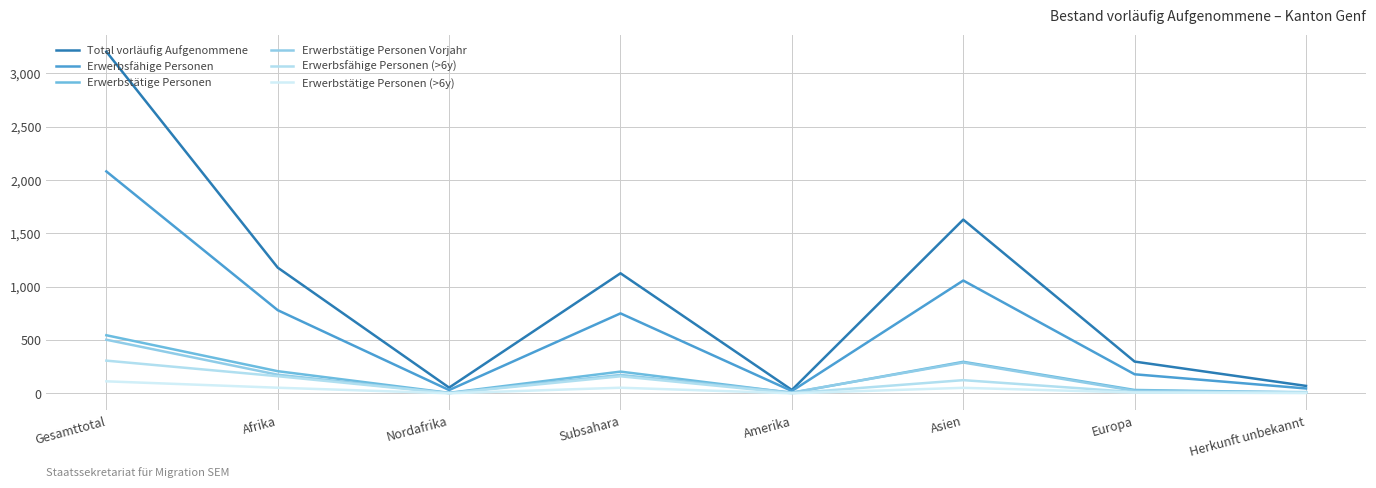

What is the value of the Erwerbsfähige Personen point at the 3rd from the left?

30